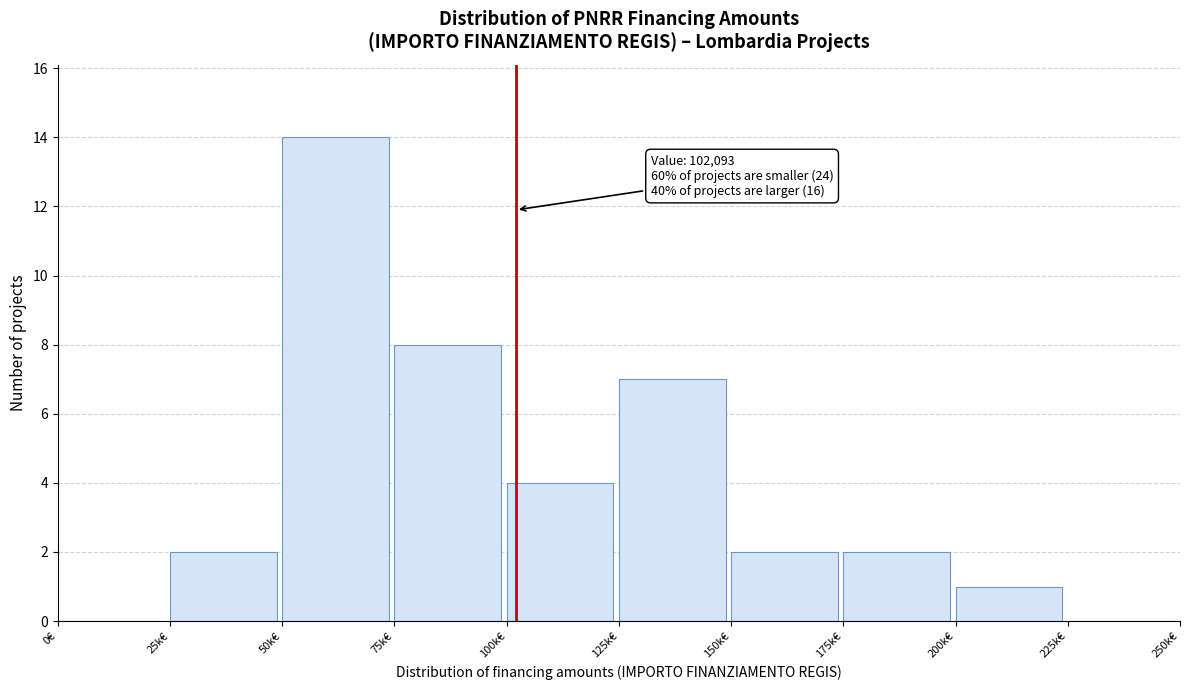

Reading right to left, transcribe all the data shown in this chart.

225k€=0	200k€=1	175k€=2	150k€=2	125k€=7	100k€=4	75k€=8	50k€=14	25k€=2	0€=0